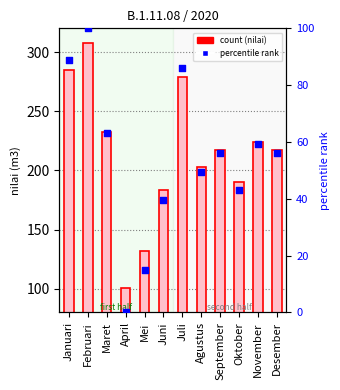

What is the total value across all series at Juni?

222.6